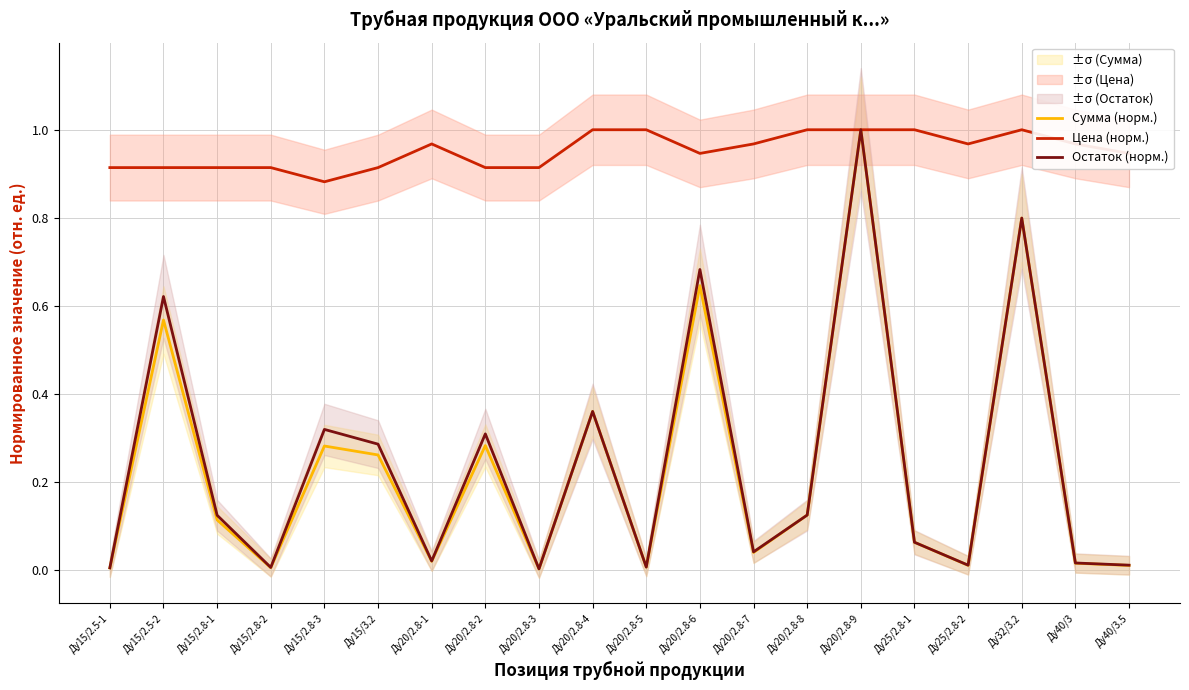

What are all the series names shown in the legend?

Сумма (норм.), Цена (норм.), Остаток (норм.)